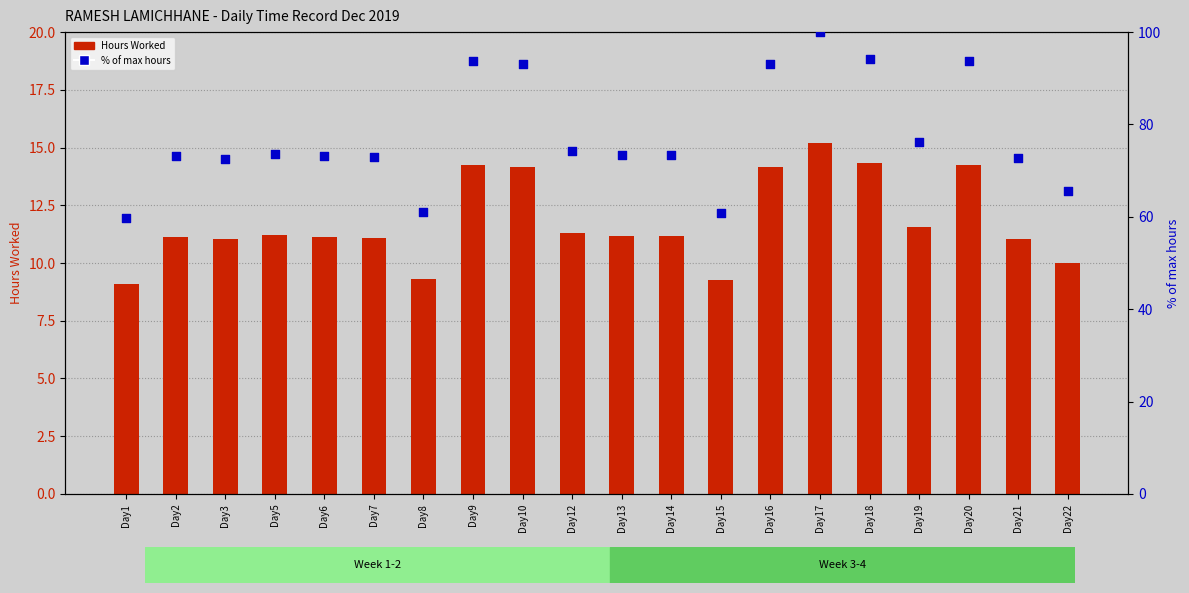

Which series has the largest total across all categories?

% of max hours